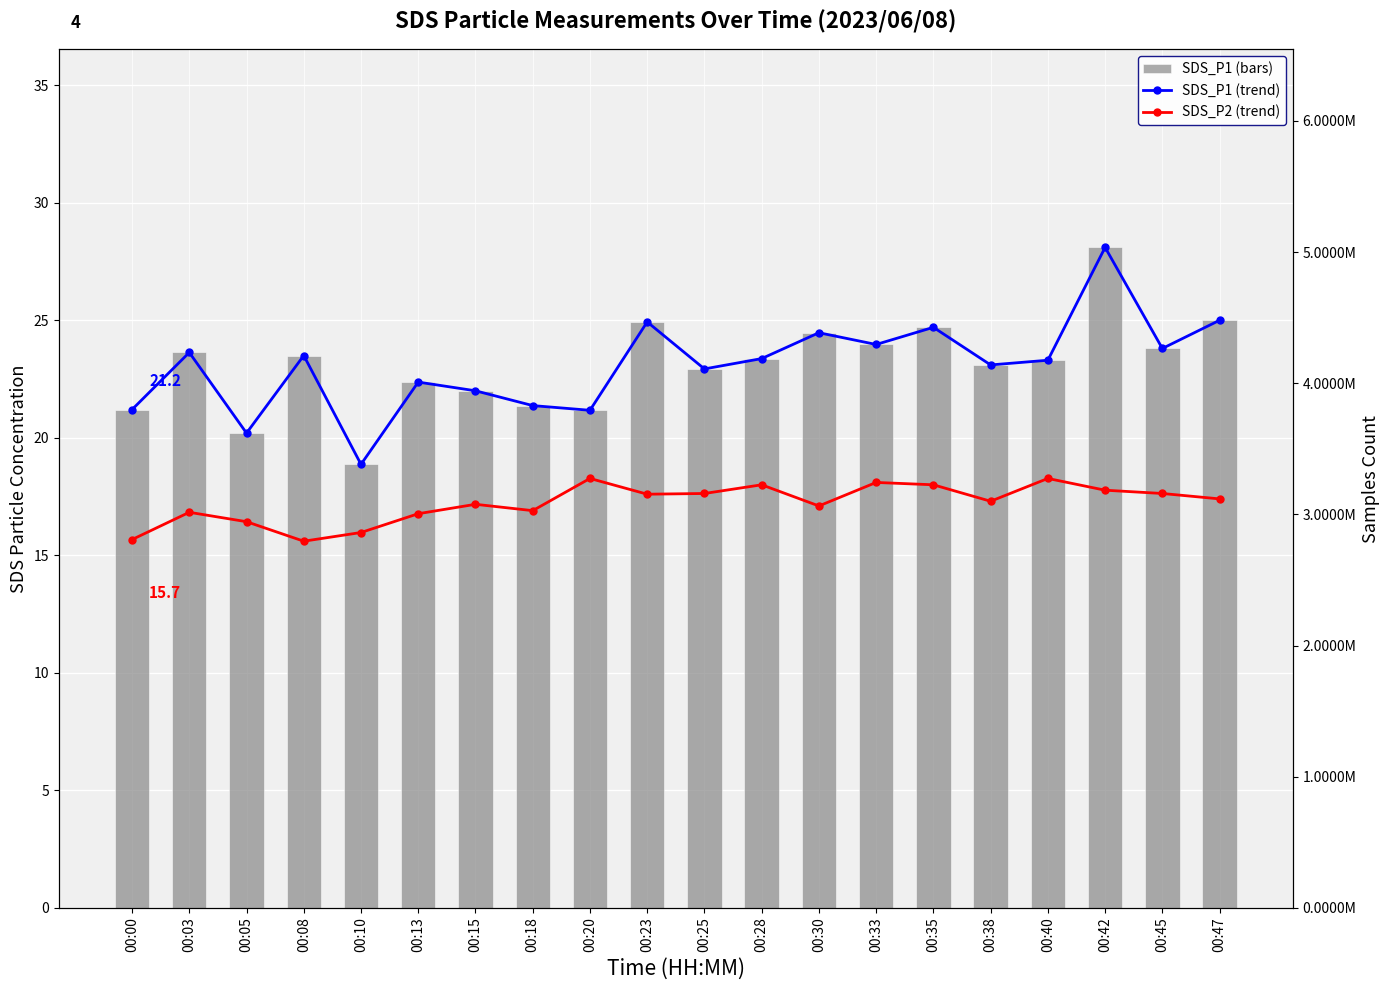

Which series has the widest spread of values?

SDS_P1 (line)